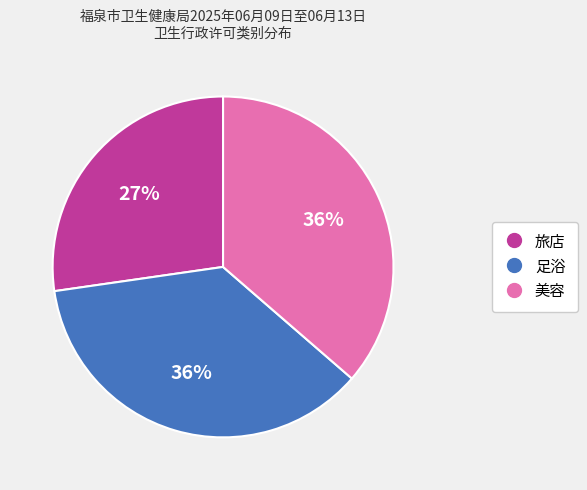

Count the number of slices in the pie.

3